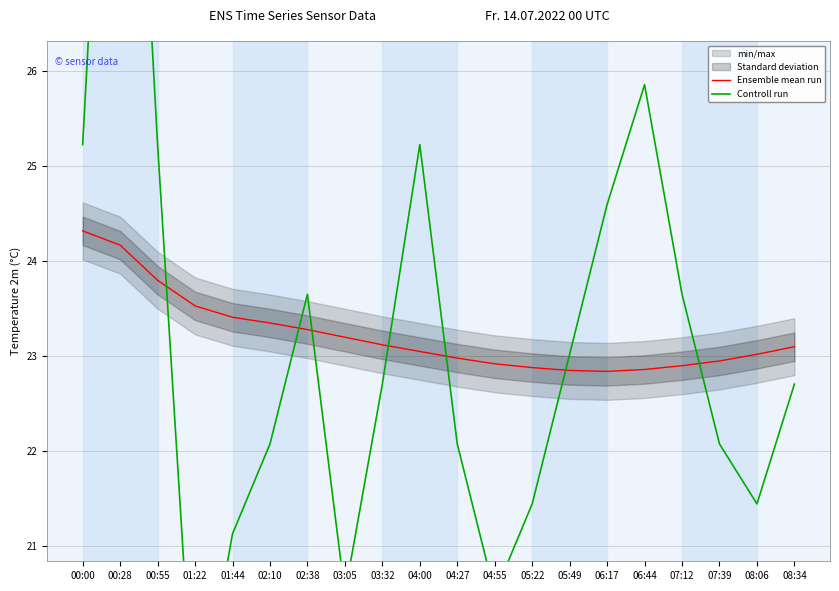

What is the maximum value shown in the chart?

32.5